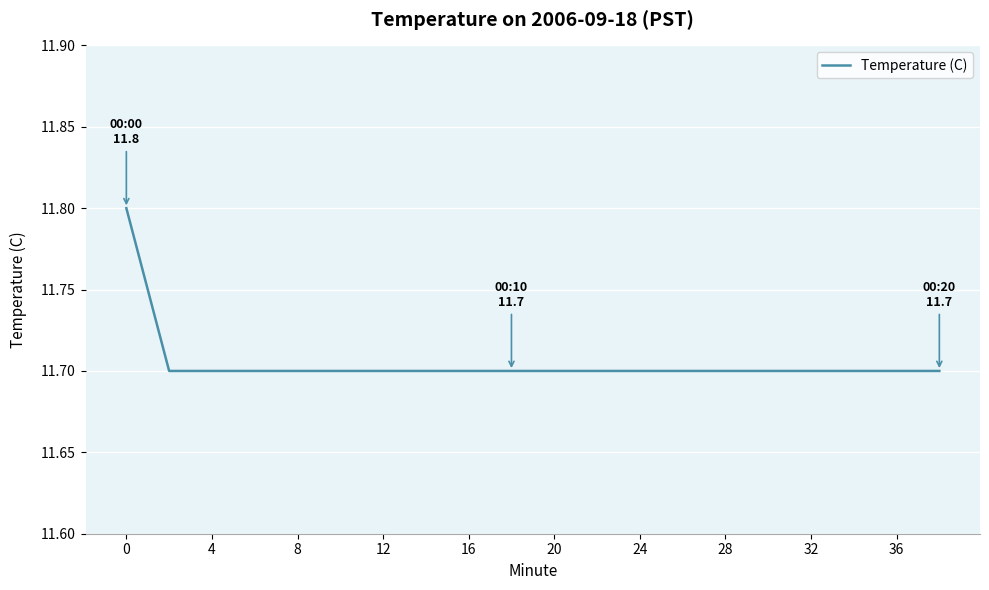

What is the smallest value displayed?

11.7